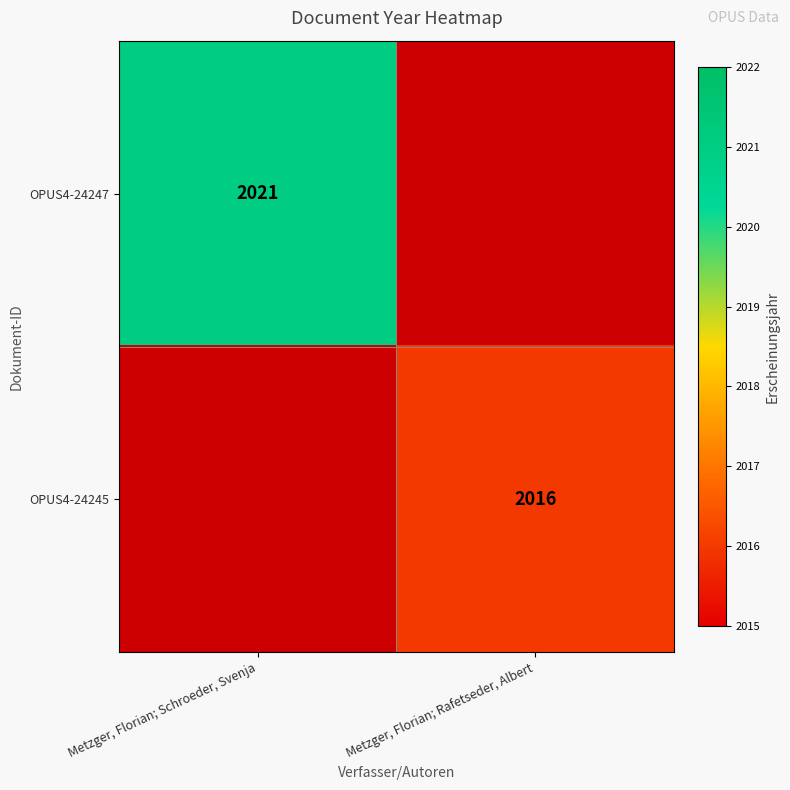

The OPUS4-24245 series shows 929 at Metzger, Florian; Rafetseder, Albert. True or false?

False